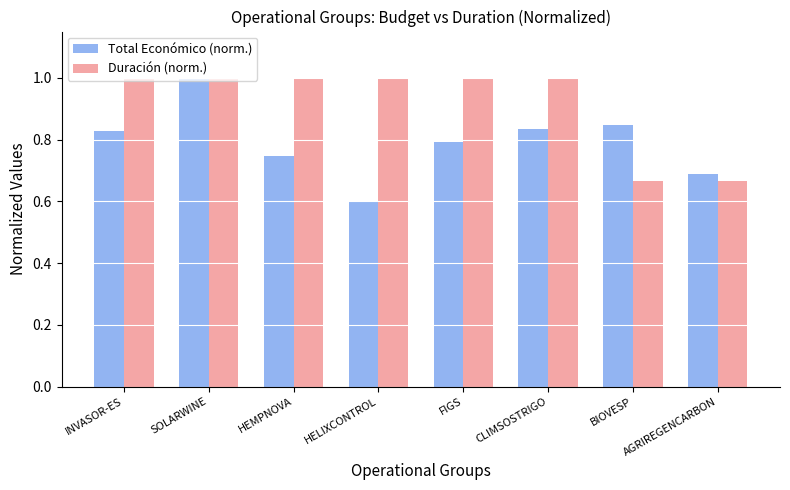

How many categories are shown in the chart?

8